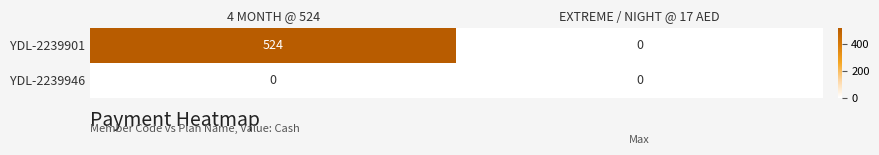

Which label corresponds to the largest value in the chart?

4 MONTH @ 524